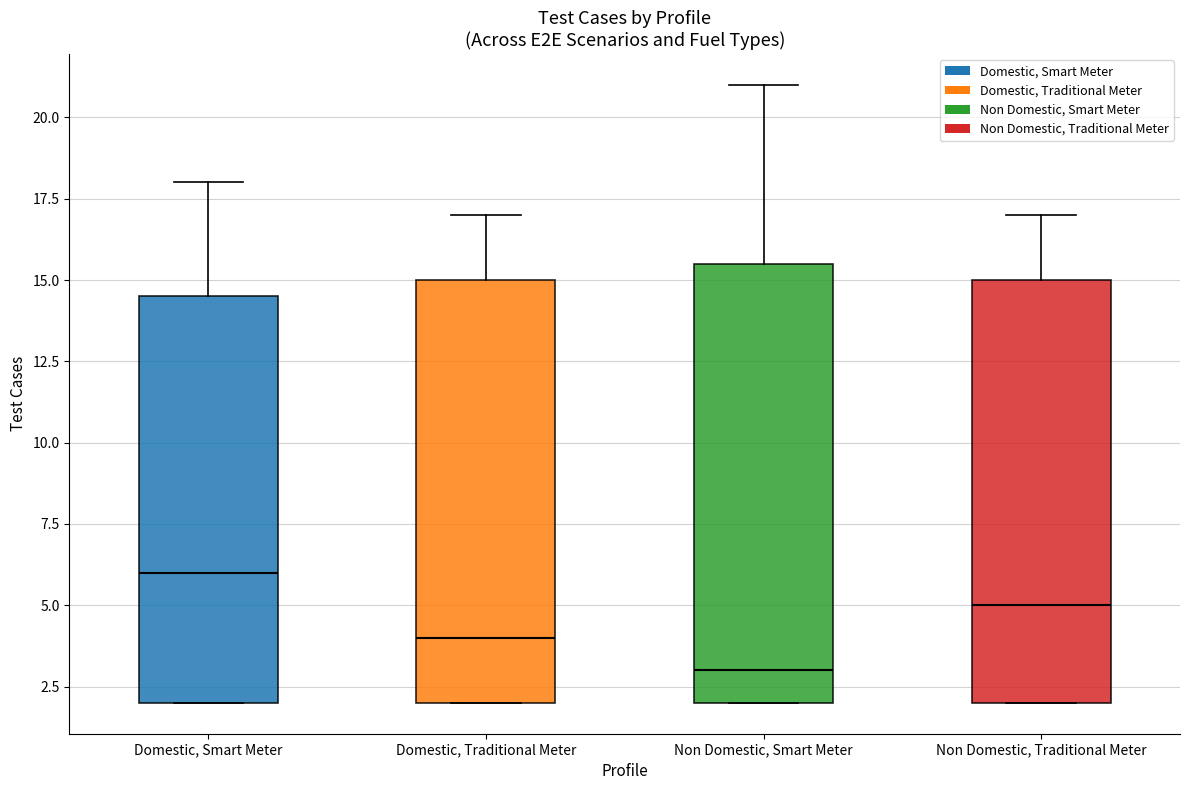

Reading left to right, read every box against the y-axis: the position of its median line, the range the box covers, and the ends of its whiskers. The values are not printed on the chart, so give them approximately, as read against the axis.

Domestic, Smart Meter: median 6.0, box 2.0 to 14.5, whiskers 2.0 to 18.0
Domestic, Traditional Meter: median 4.0, box 2.0 to 15.0, whiskers 2.0 to 17.0
Non Domestic, Smart Meter: median 3.0, box 2.0 to 15.5, whiskers 2.0 to 21.0
Non Domestic, Traditional Meter: median 5.0, box 2.0 to 15.0, whiskers 2.0 to 17.0